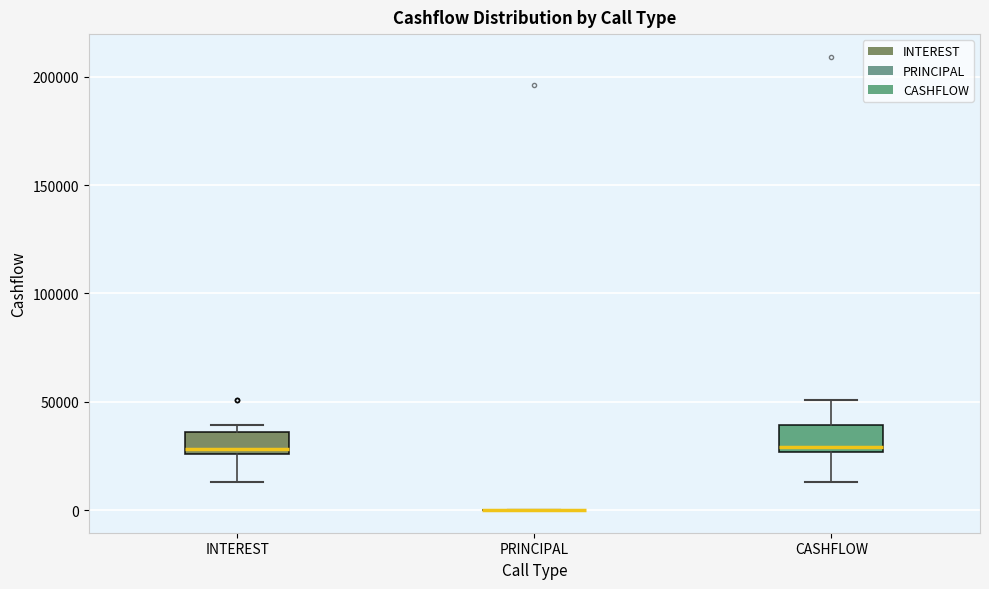

Reading left to right, read every box against the y-axis: the position of its median line, the range the box covers, and the ends of its whiskers. The values are not printed on the chart, so give them approximately, as read against the axis.

INTEREST: median 30000, box 25000 to 35000, whiskers 15000 to 40000
PRINCIPAL: box collapsed to a line at 0, whiskers 0 to 0
CASHFLOW: median 30000, box 25000 to 40000, whiskers 15000 to 50000